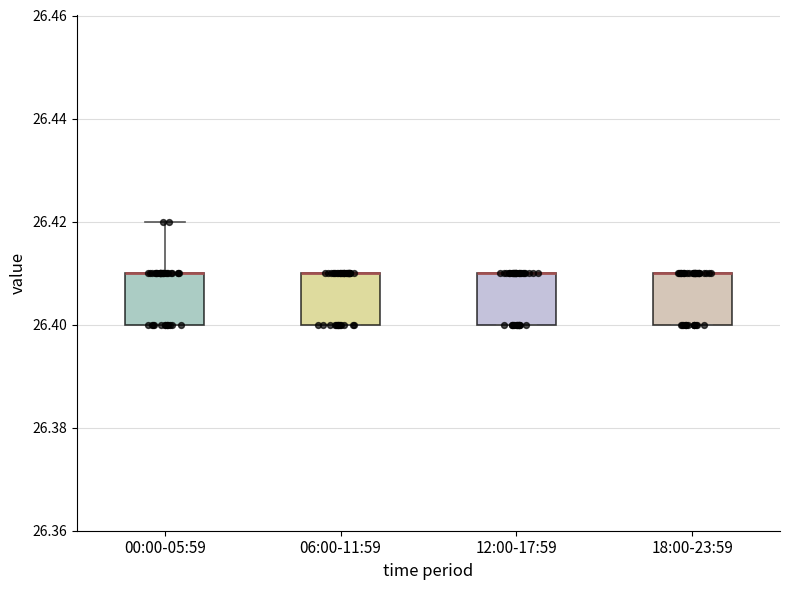

Where is the upper edge of the box for 00:00-05:59 on the y-axis? The values are not printed on the chart, so give them approximately, as read against the axis.

26.41